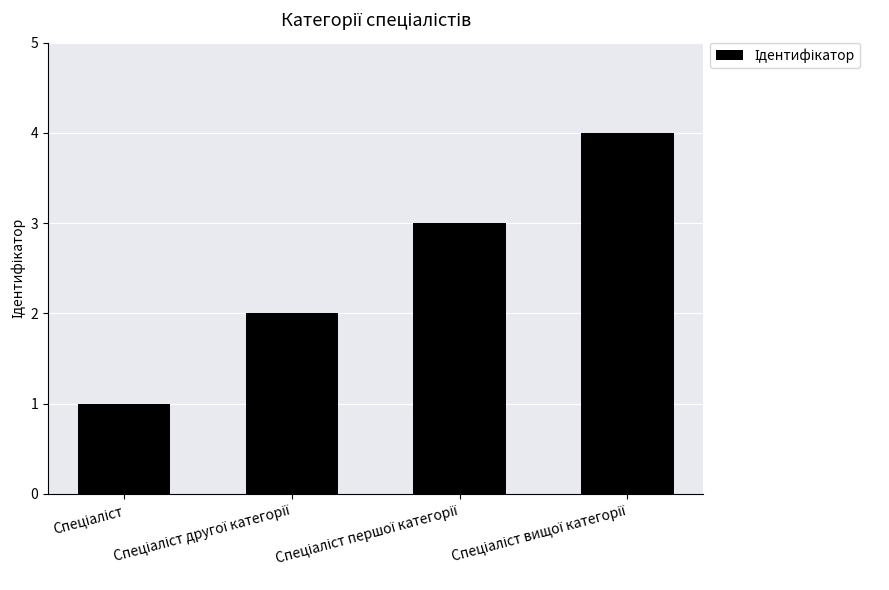

Reading left to right, list all the values displayed in this chart.

1	2	3	4